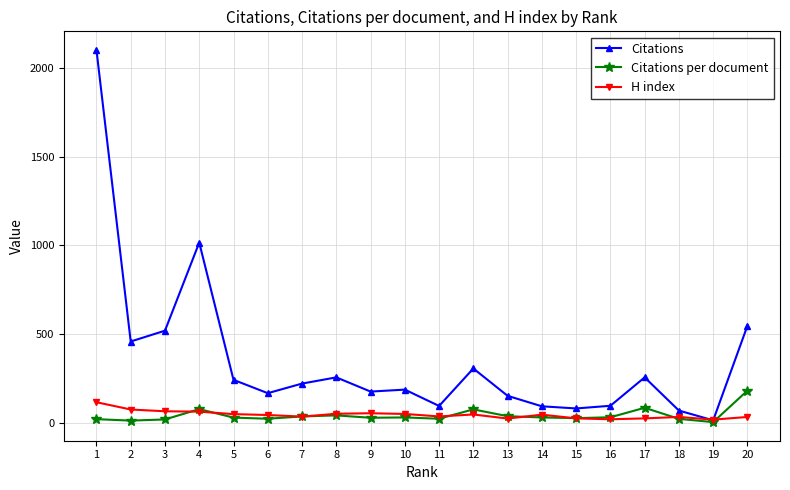

Which series changed the most between 13 and 16?

Citations